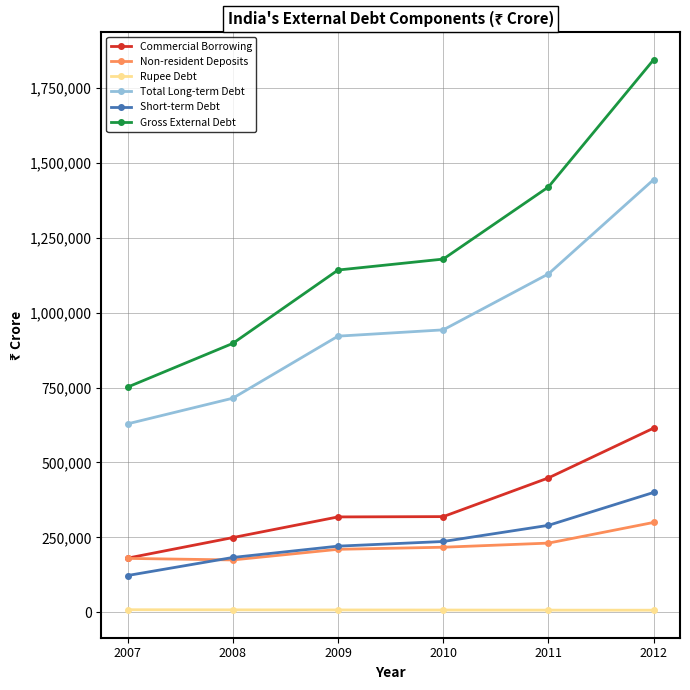

Rank the series by their maximum value, from lowest to highest.

Rupee Debt, Non-resident Deposits, Short-term Debt, Commercial Borrowing, Total Long-term Debt, Gross External Debt